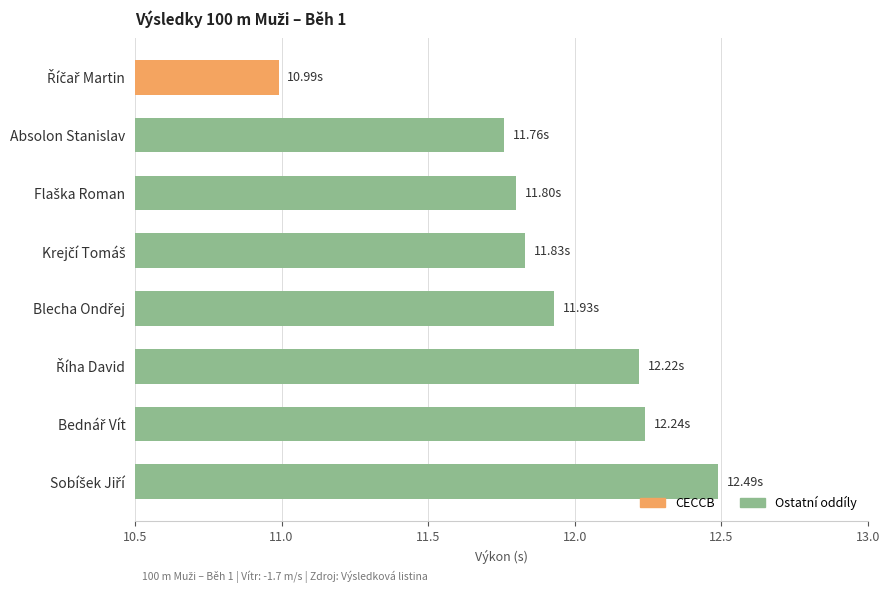

What is the difference between the maximum and minimum values?

1.5